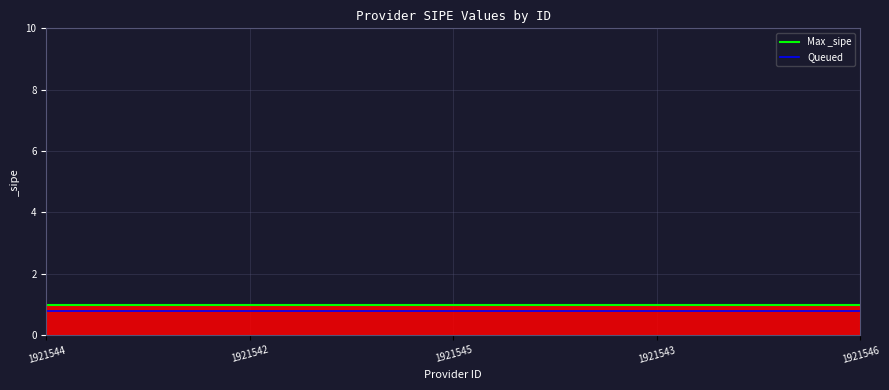

What is the minimum value for Queued?

0.8